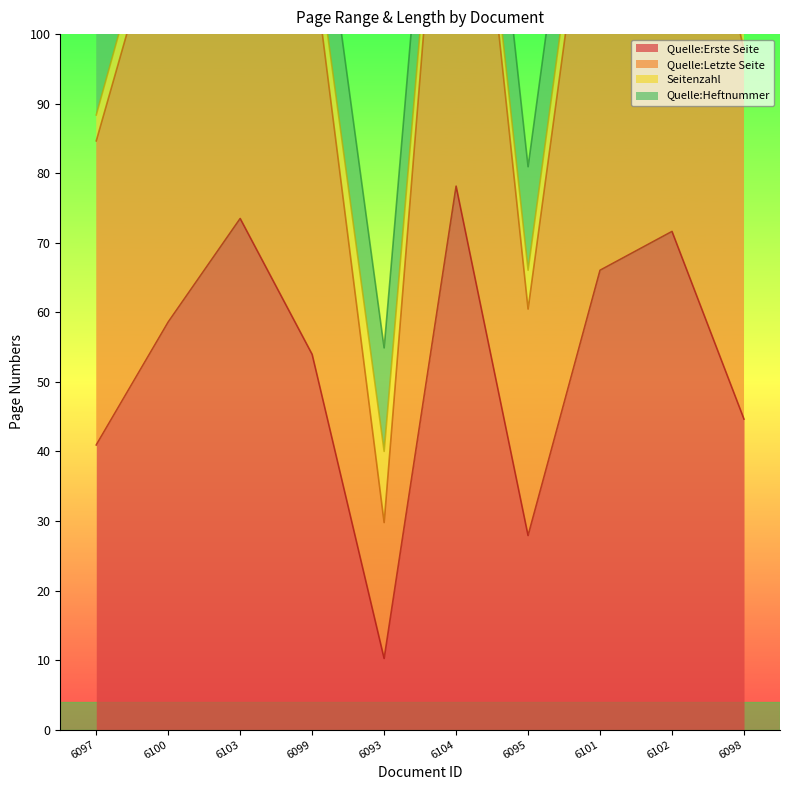

At which label does Quelle:Erste Seite reach its minimum?

6093